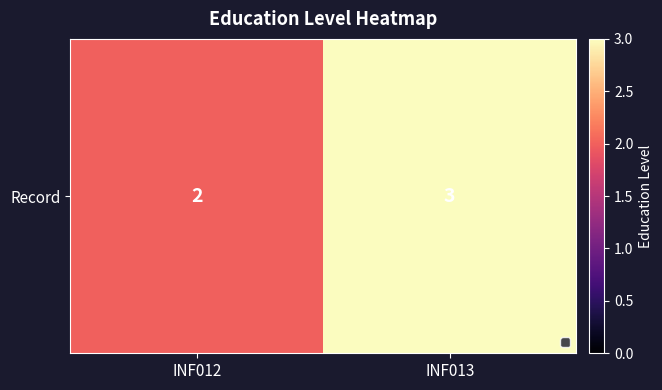

Reading left to right, extract all data points from this chart.

INF012=2	INF013=3